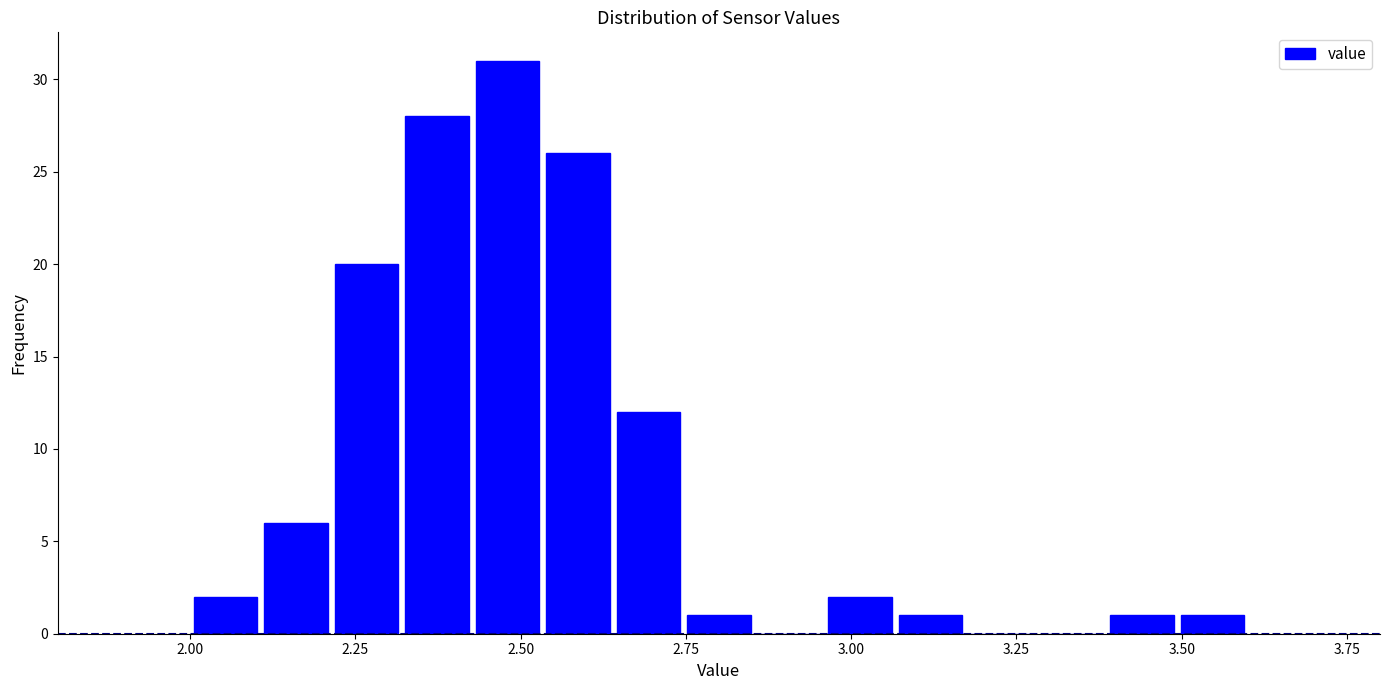

Around what value on the x-axis is the tallest bar? Give the approximate position of its centre, as read against the axis.

2.50